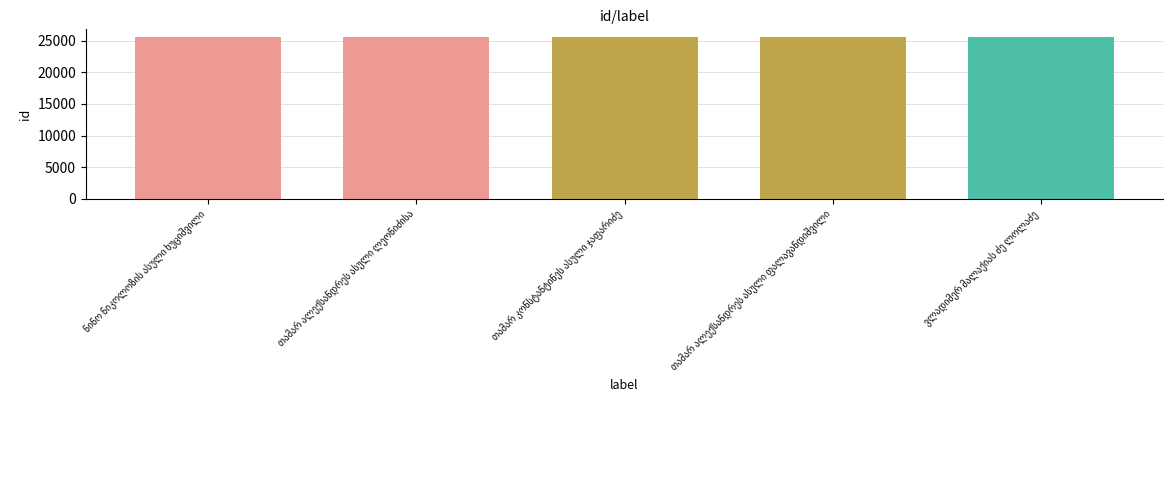

What is the difference between the maximum and minimum values?

4